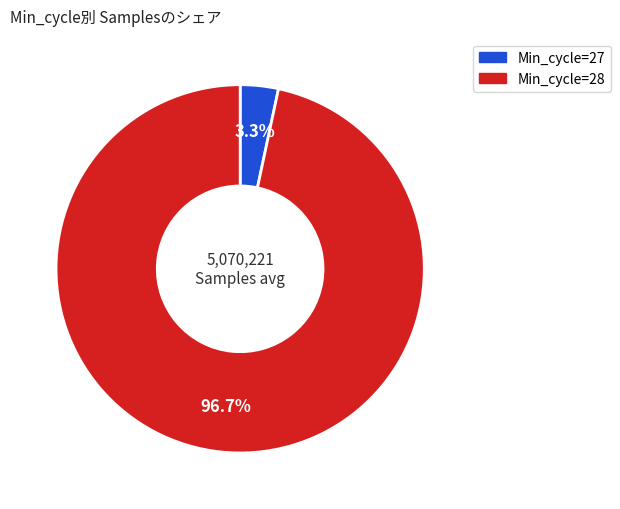

Does any single category account for the majority?

Yes